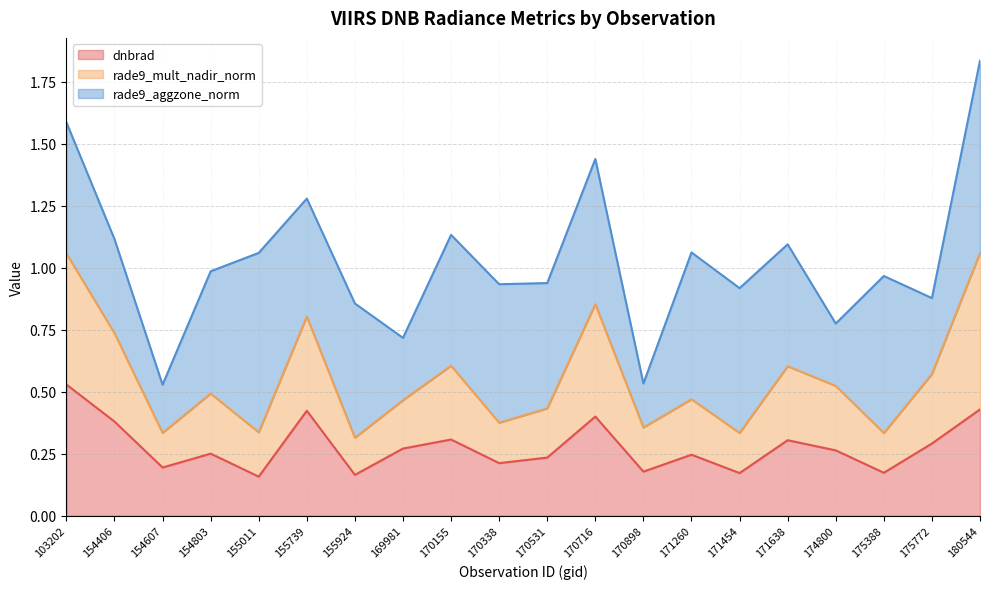

True or false: rade9_mult_nadir_norm and dnbrad cross at least once.

False